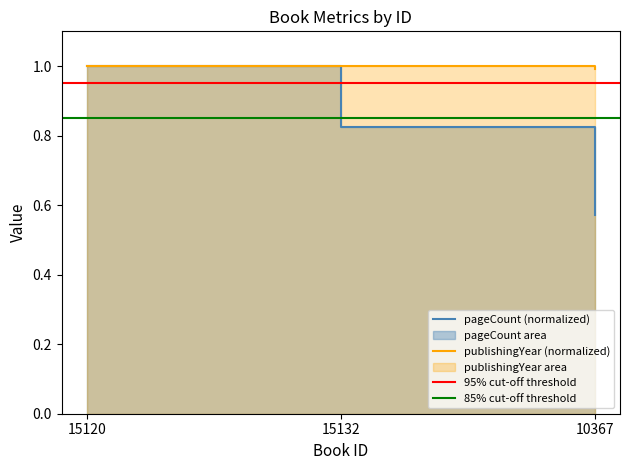

Which has a higher value, 15132 or 15120?

15120